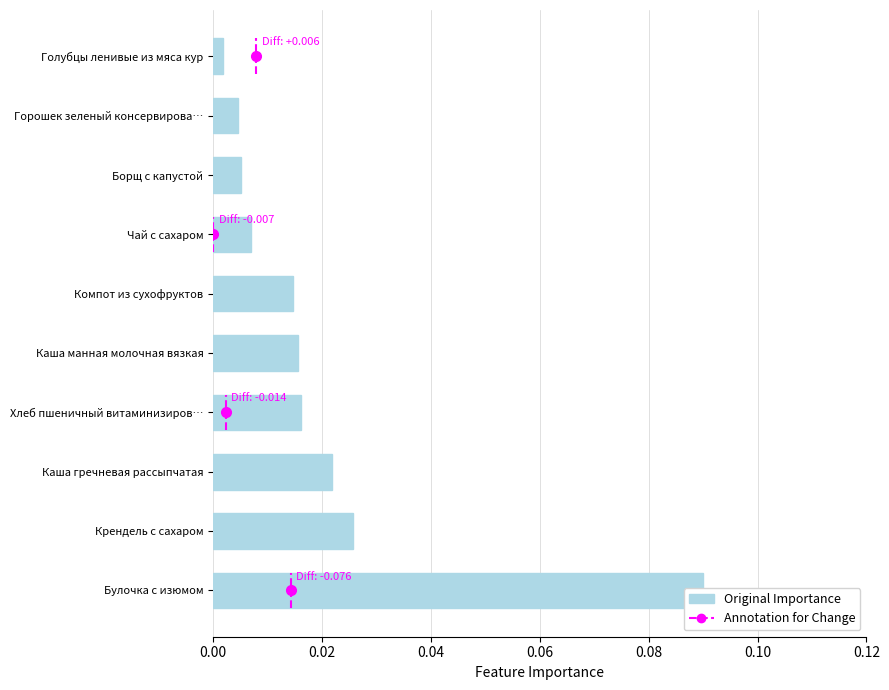

Are the bars grouped side by side (vs. stacked)?

No